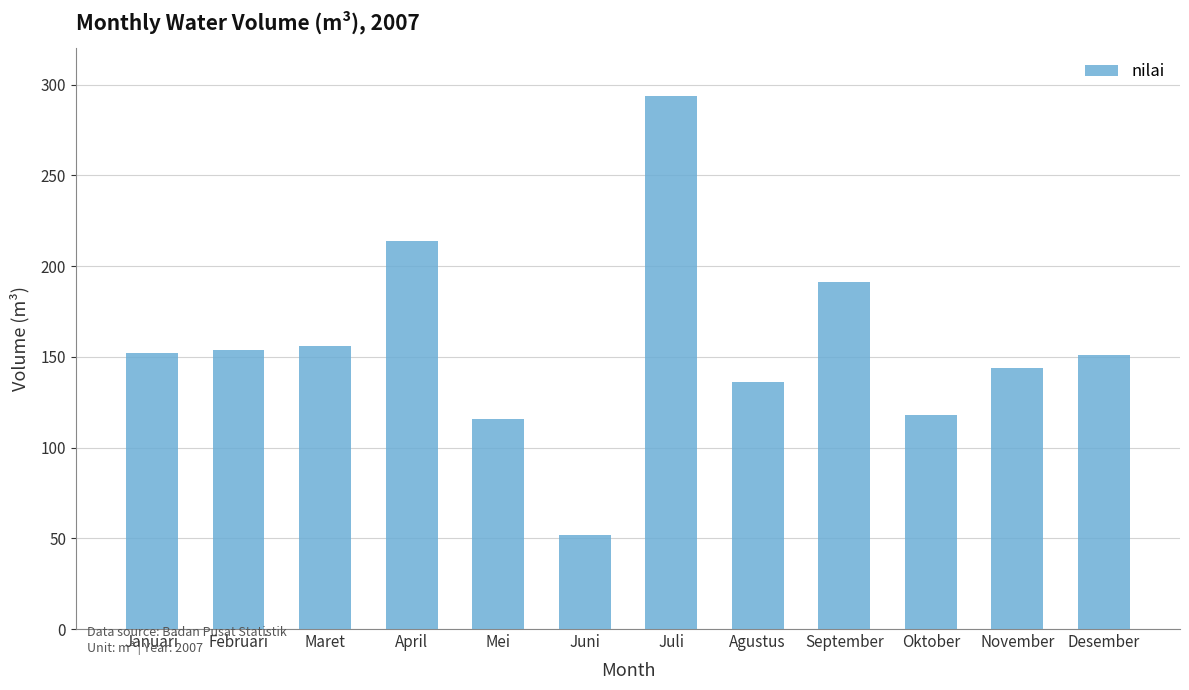

Read the value at Juli, to the nearest 10.

290